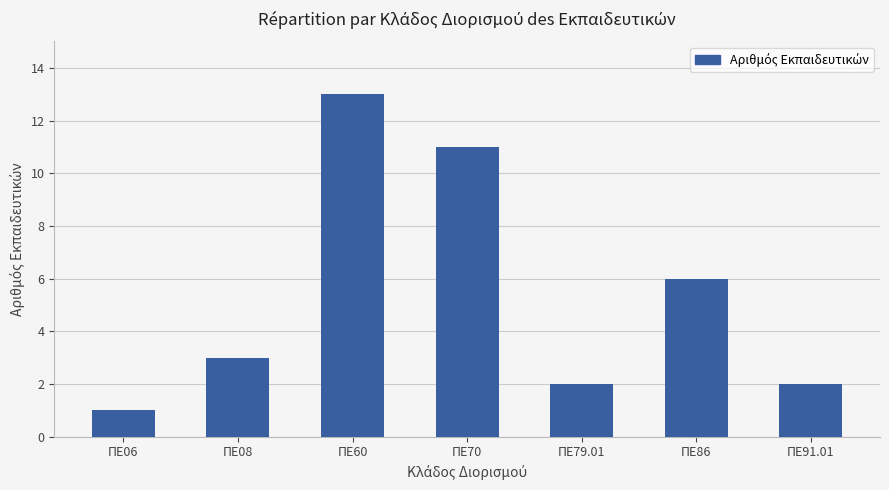

What is the sum of all values?

38